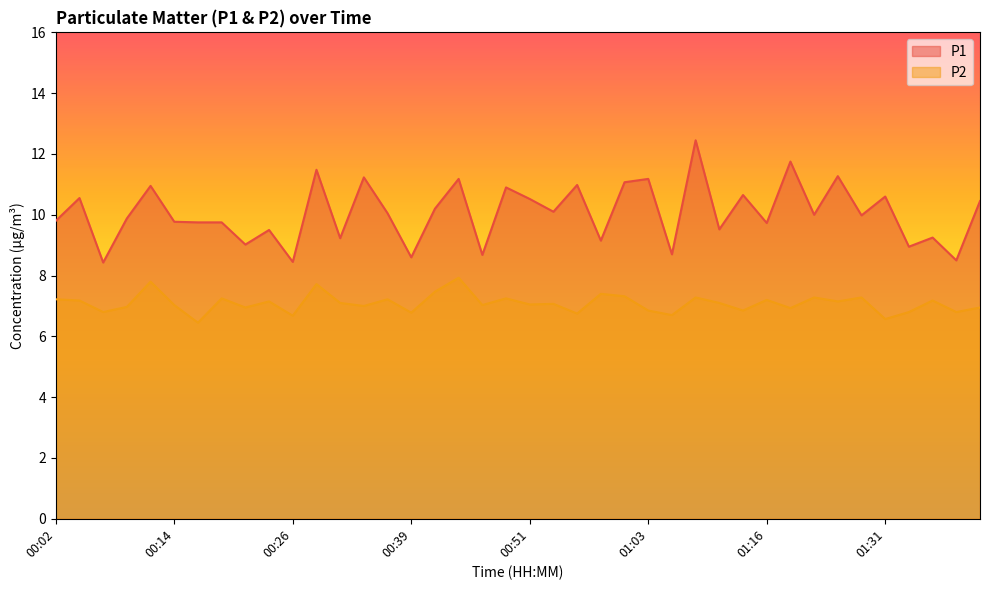

What is the label of the 11th point from the left?

00:26